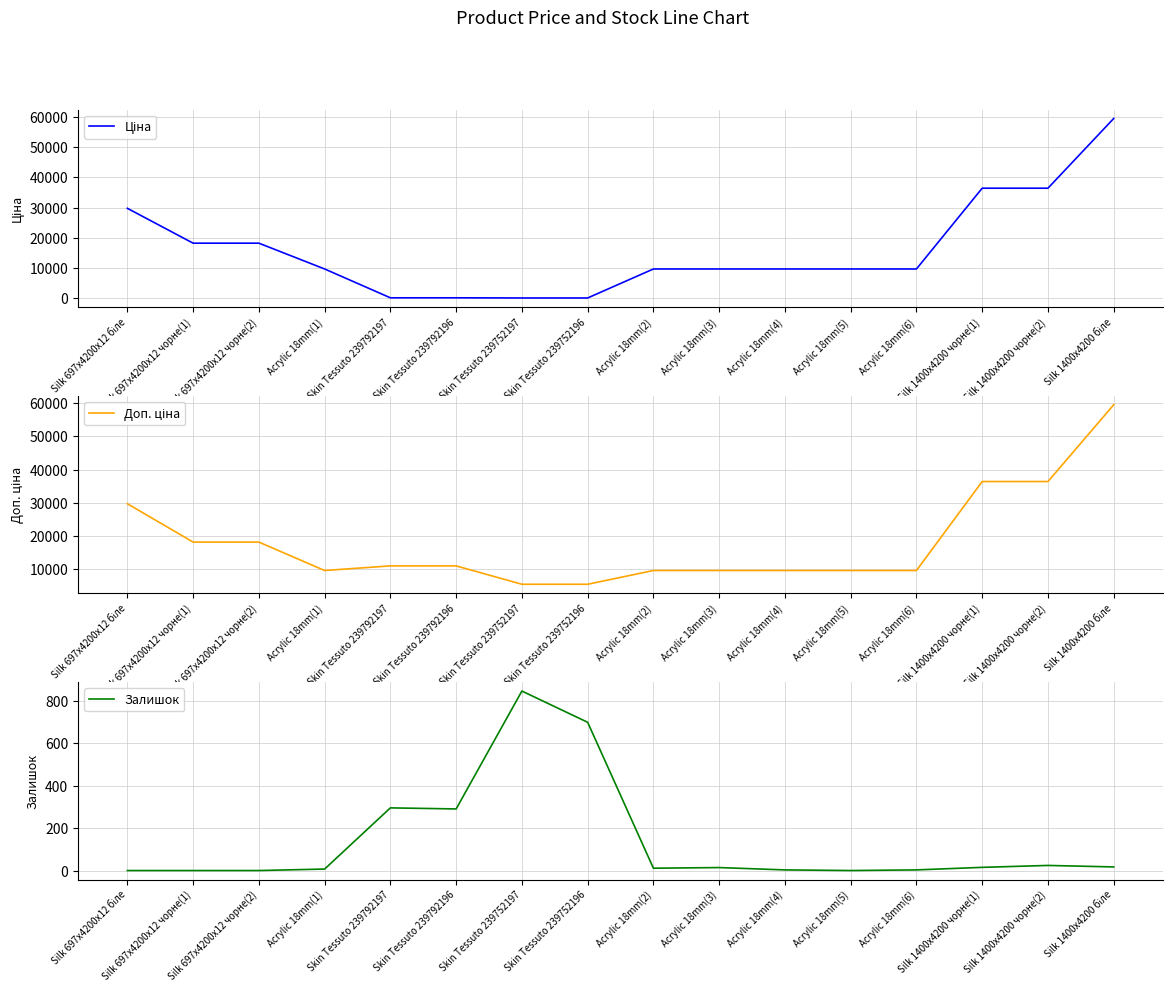

What is the label of the 4th point from the left?

Acrylic 18mm(1)